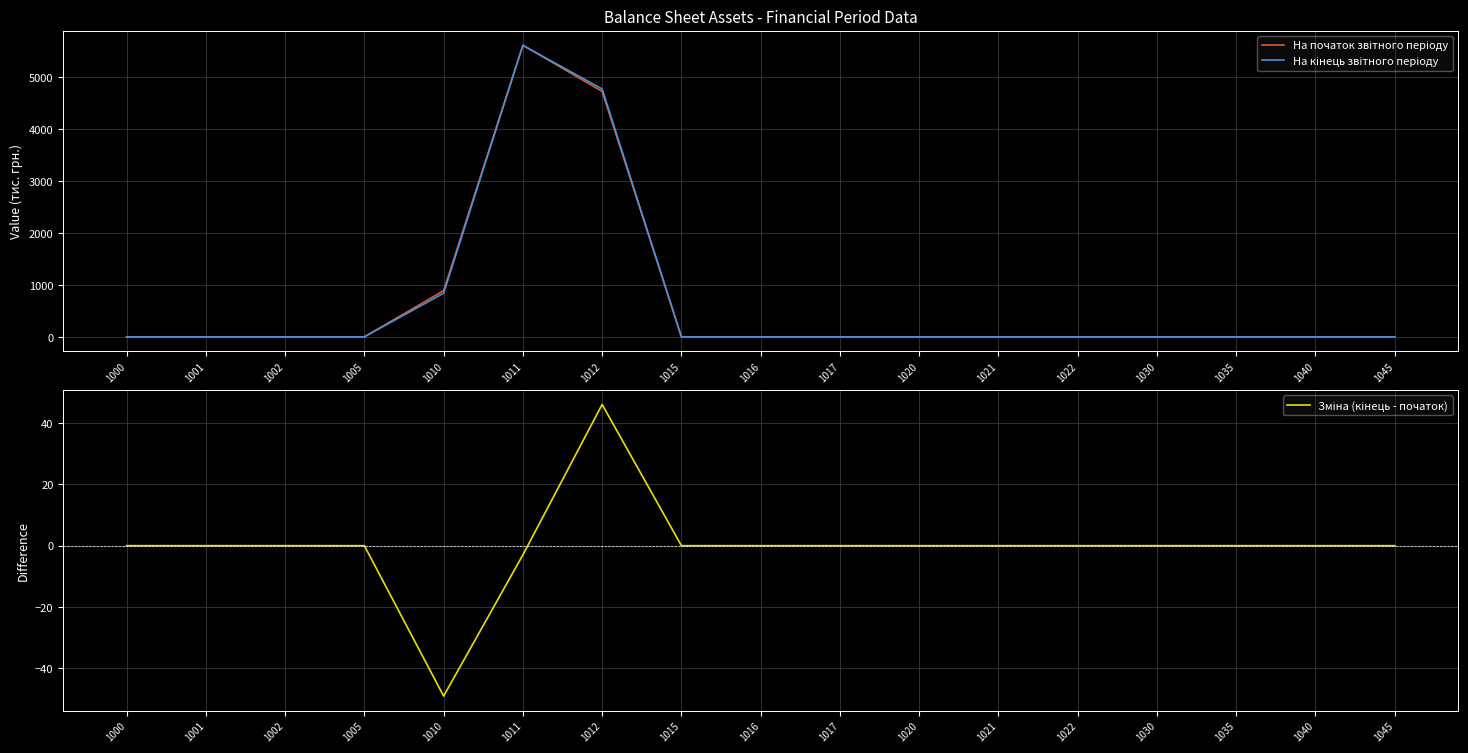

Reading left to right, what are all the values shown in this chart?

На початок звітного періоду: 1000=0	1001=0	1002=0	1005=0	1010=888	1011=5611	1012=4723	1015=0	1016=0	1017=0	1020=0	1021=0	1022=0	1030=0	1035=0	1040=0	1045=0
На кінець звітного періоду: 1000=0	1001=0	1002=0	1005=0	1010=839	1011=5608	1012=4769	1015=0	1016=0	1017=0	1020=0	1021=0	1022=0	1030=0	1035=0	1040=0	1045=0
Зміна (кінець - початок): 1000=0	1001=0	1002=0	1005=0	1010=-49	1011=-3	1012=46	1015=0	1016=0	1017=0	1020=0	1021=0	1022=0	1030=0	1035=0	1040=0	1045=0